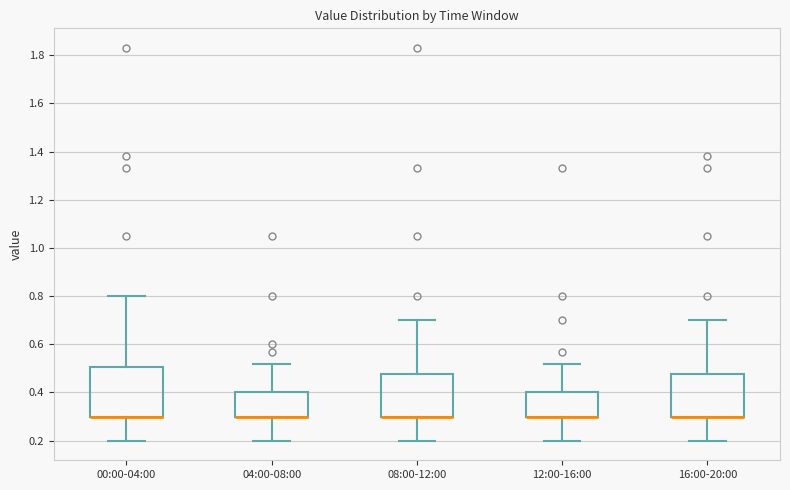

Comparing the boxes themselves (not the whiskers), which one is the tallest?

00:00-04:00